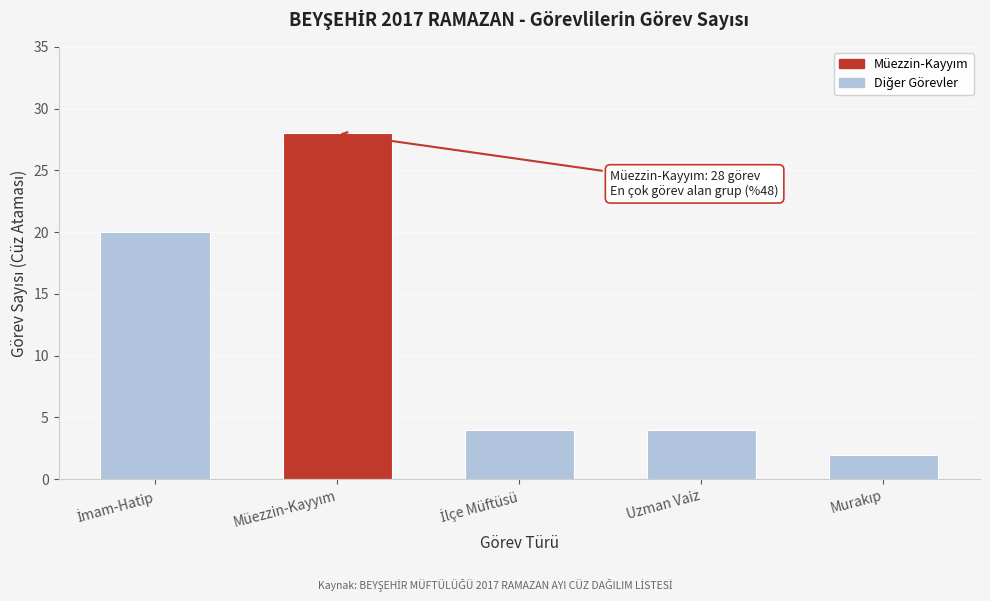

Reading right to left, what are all the values shown in this chart?

2	4	4	28	20